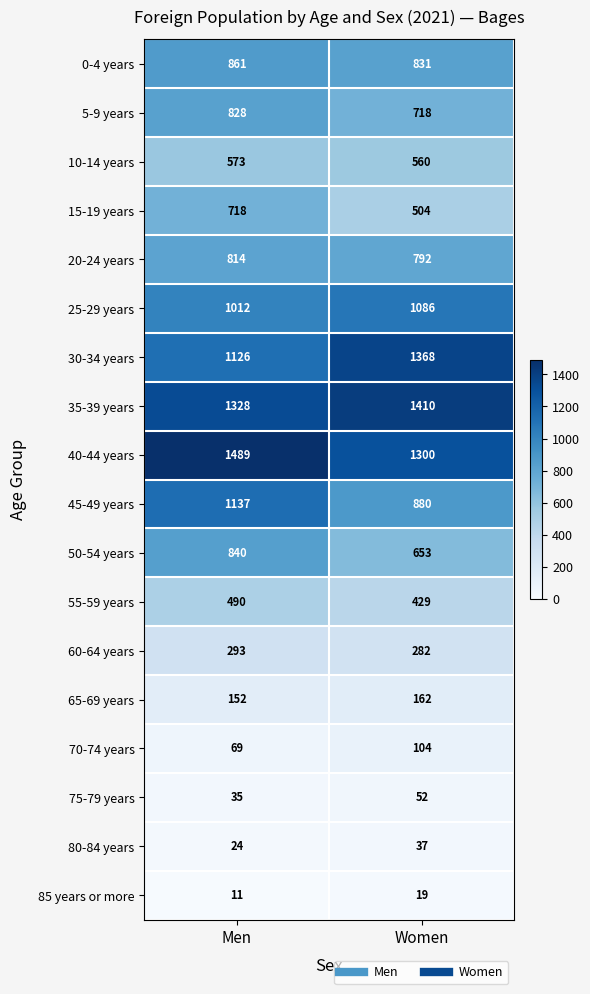

At how many categories does at least one series exceed 1127?

2